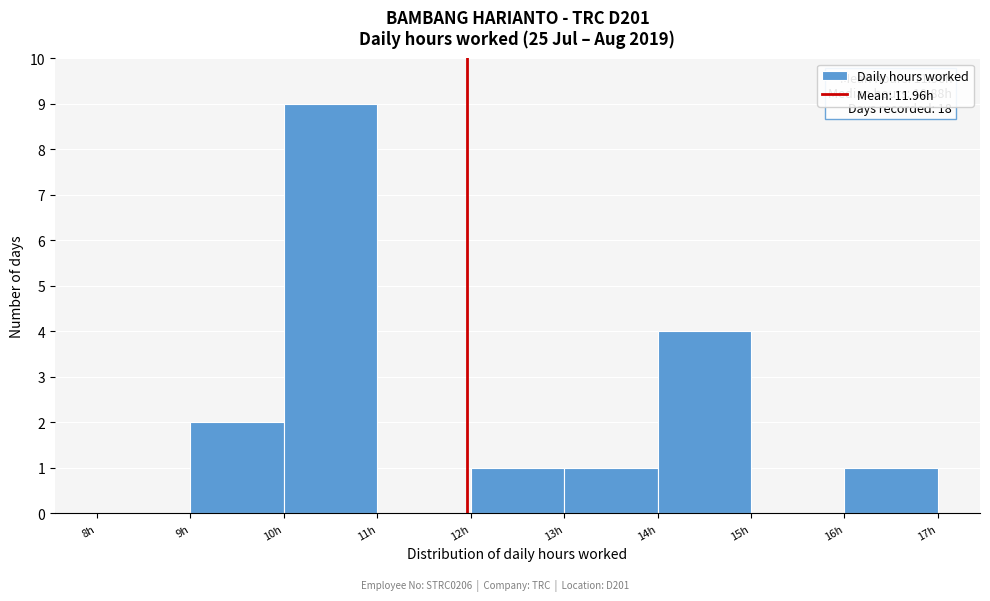

Over which range of the x-axis is the bar tallest?

10 to 11